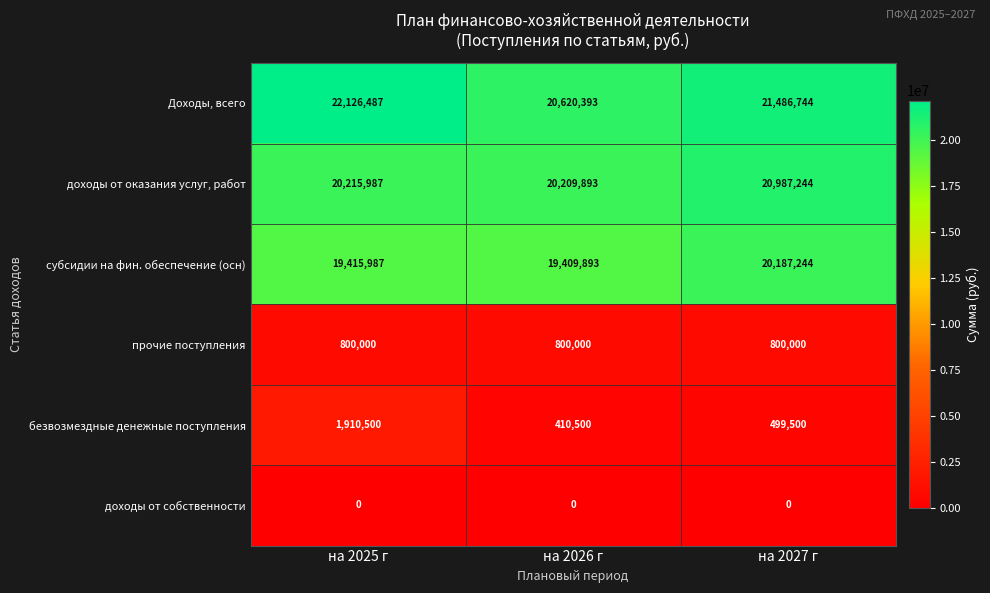

Reading left to right, list all the values displayed in this chart.

Доходы, всего: на 2025 г=22126487	на 2026 г=20620393	на 2027 г=21486744
доходы от оказания услуг, работ: на 2025 г=20215987	на 2026 г=20209893	на 2027 г=20987244
субсидии на фин. обеспечение (осн): на 2025 г=19415987	на 2026 г=19409893	на 2027 г=20187244
прочие поступления: на 2025 г=800000	на 2026 г=800000	на 2027 г=800000
безвозмездные денежные поступления: на 2025 г=1910500	на 2026 г=410500	на 2027 г=499500
доходы от собственности: на 2025 г=0	на 2026 г=0	на 2027 г=0